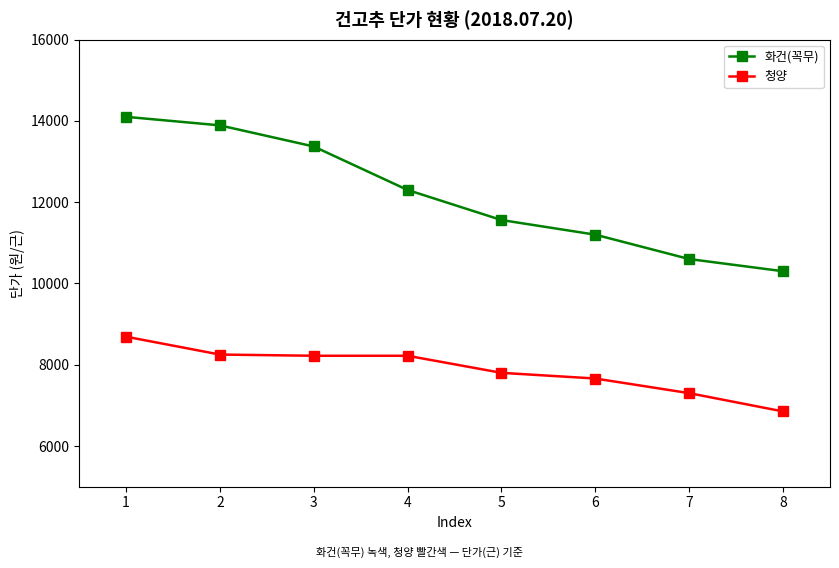

Does the chart have visible grid lines?

No